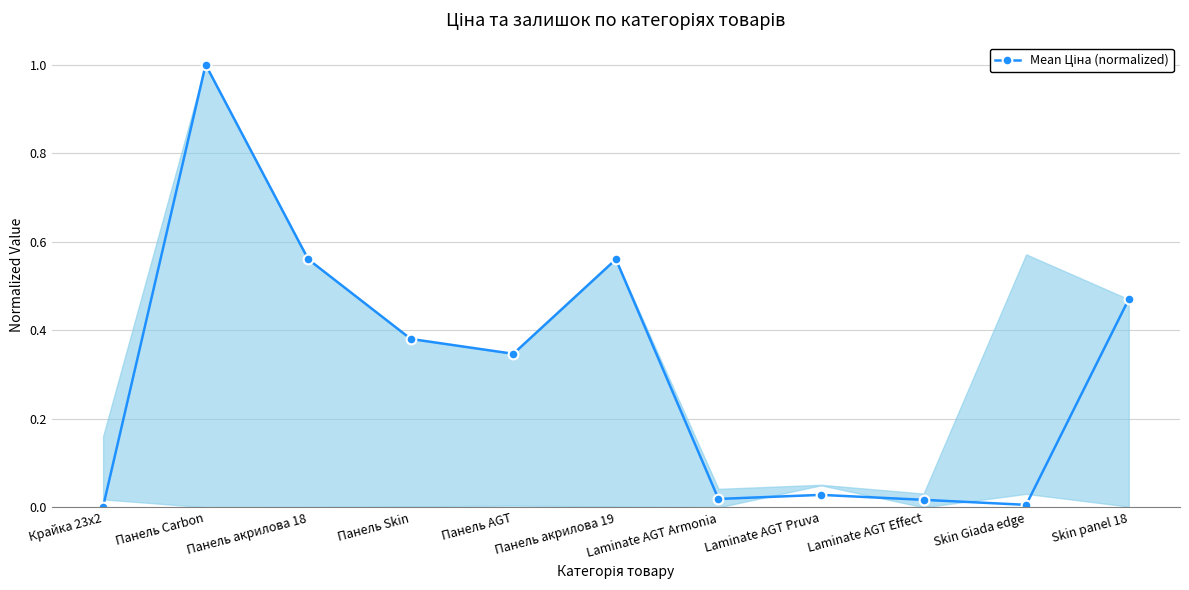

What is the difference between the maximum and second lowest values?

1.0